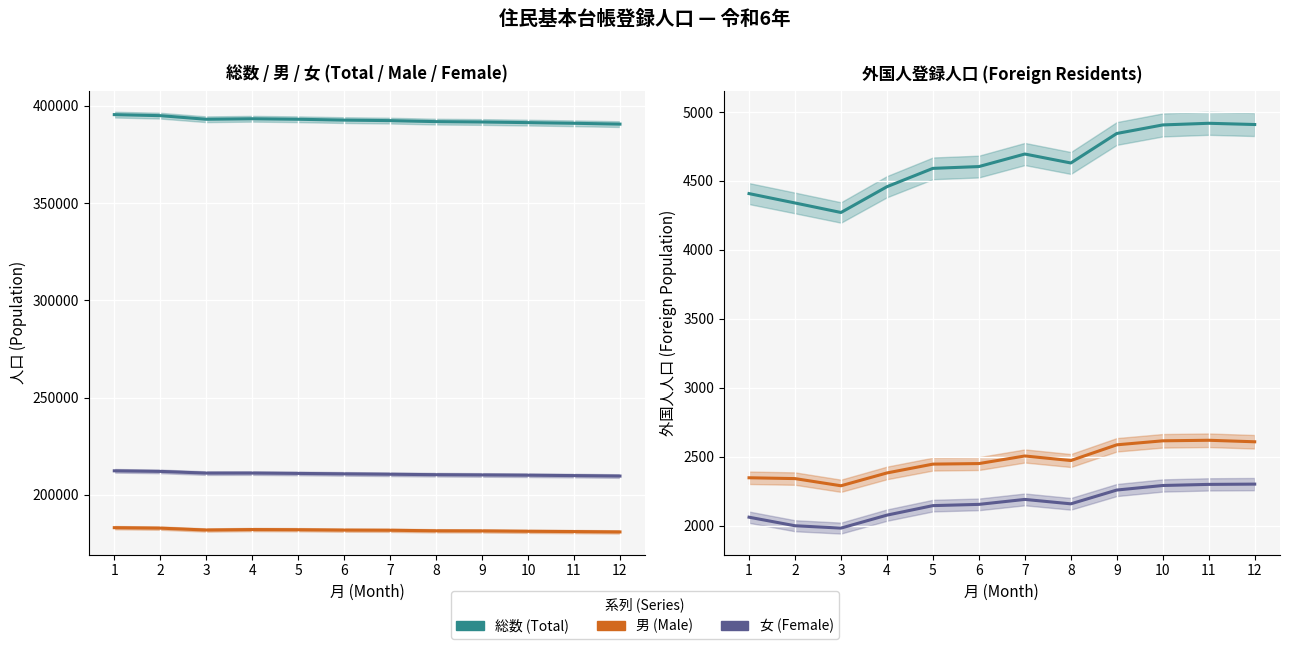

Reading left to right, what are all the values shown in this chart?

総数 (Total): 1=4408	2=4340	3=4271	4=4458	5=4591	6=4604	7=4695	8=4630	9=4844	10=4906	11=4918	12=4909
男 (Male): 1=2347	2=2341	3=2289	4=2382	5=2446	6=2450	7=2505	8=2472	9=2586	10=2615	11=2619	12=2608
女 (Female): 1=2061	2=1999	3=1982	4=2076	5=2145	6=2154	7=2190	8=2158	9=2258	10=2291	11=2299	12=2301